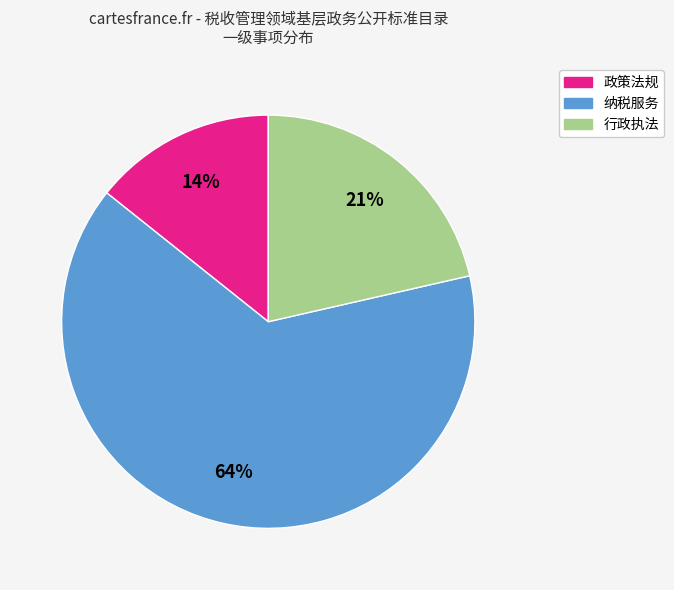

True or false: 纳税服务 accounts for 53% of the total.

False